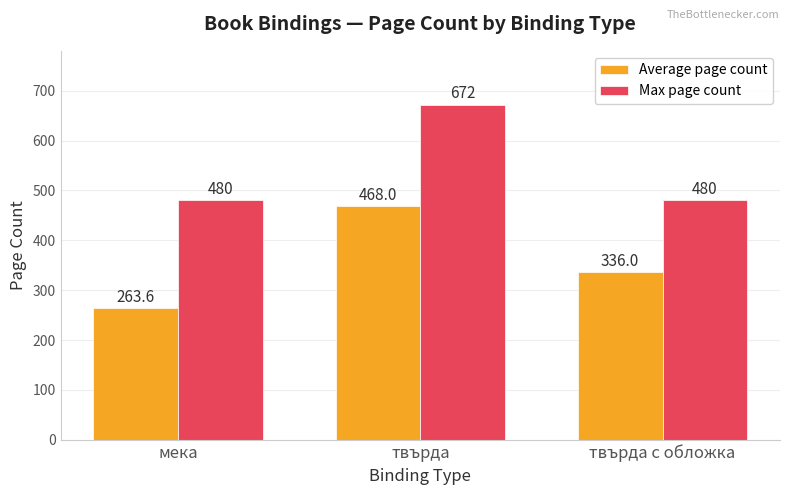

Does the chart contain any negative values?

No